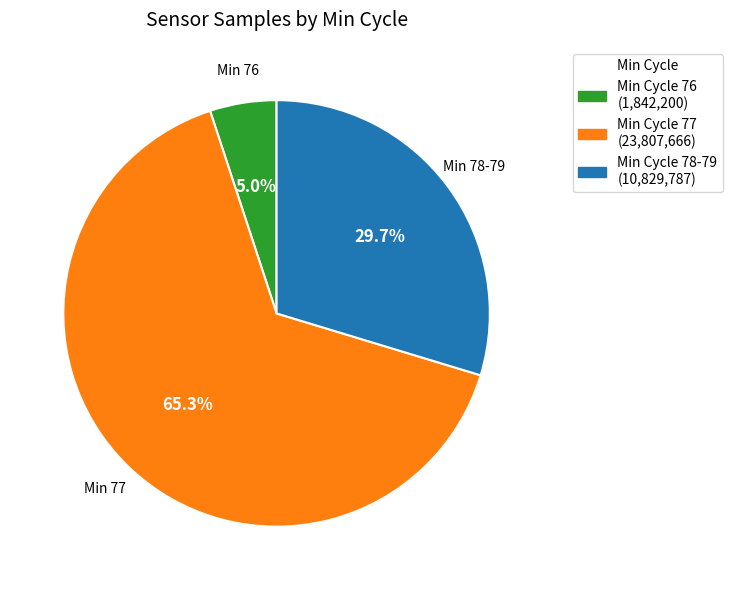

How many segments does this pie chart have?

3